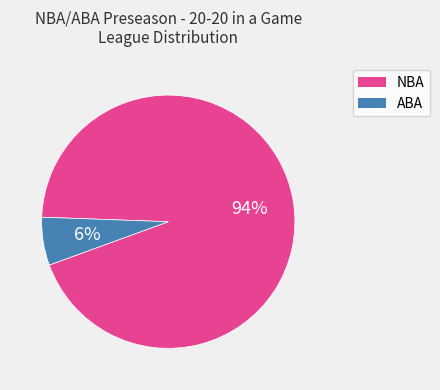

Combined, do ABA and NBA account for over 50%?

Yes